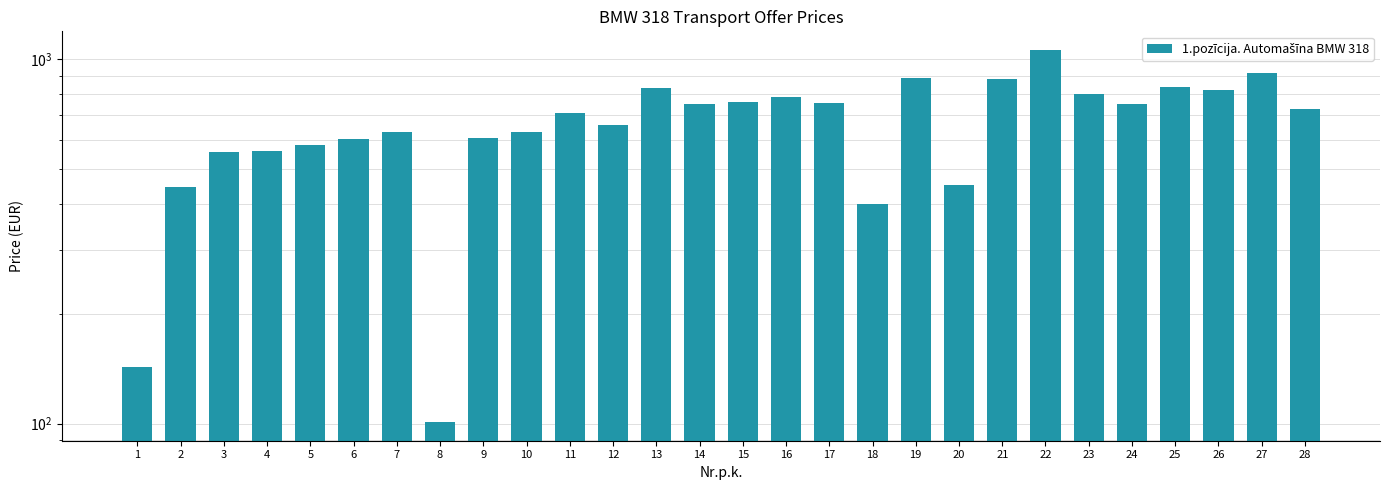

List the labels in order of value, largest first.

22, 27, 19, 21, 25, 13, 26, 23, 16, 15, 17, 24, 14, 28, 11, 12, 7, 10, 9, 6, 5, 4, 3, 20, 2, 18, 1, 8